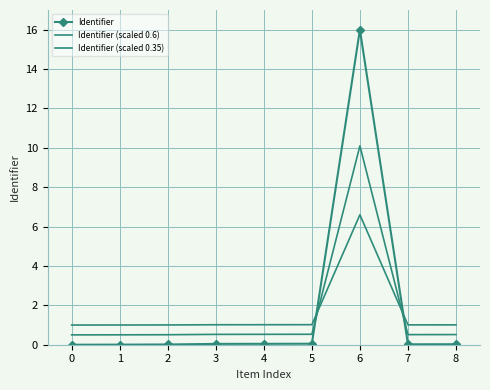

The value of Identifier (scaled 0.6) at 7 is 0.2. True or false?

False